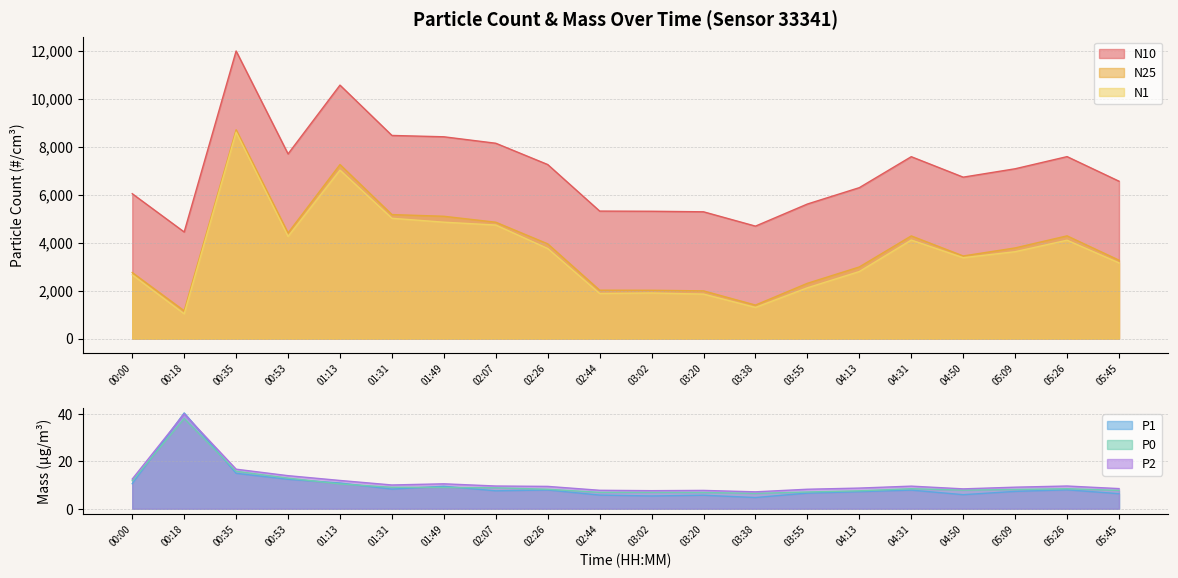

Is the value of N1 at 00:35 greater than the value of P2 at 05:45?

Yes